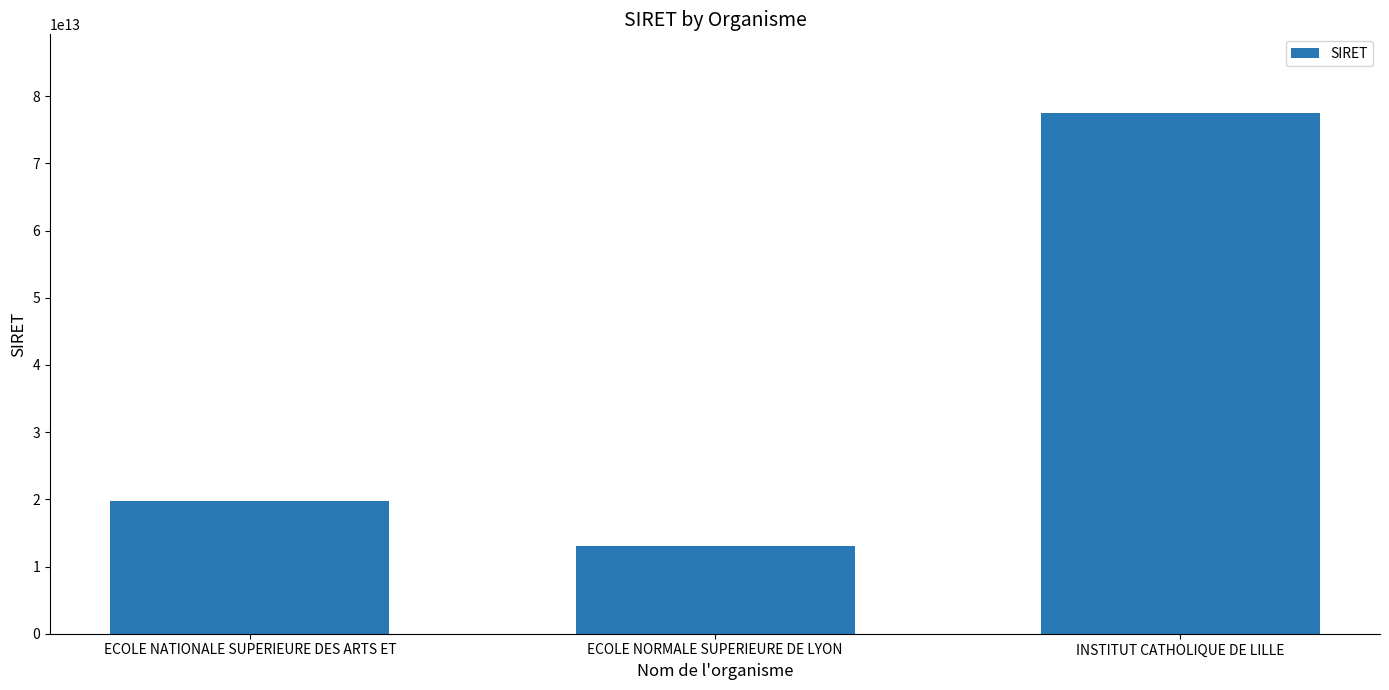

Rank the categories by value from lowest to highest.

ECOLE NORMALE SUPERIEURE DE LYON, ECOLE NATIONALE SUPERIEURE DES ARTS ET, INSTITUT CATHOLIQUE DE LILLE